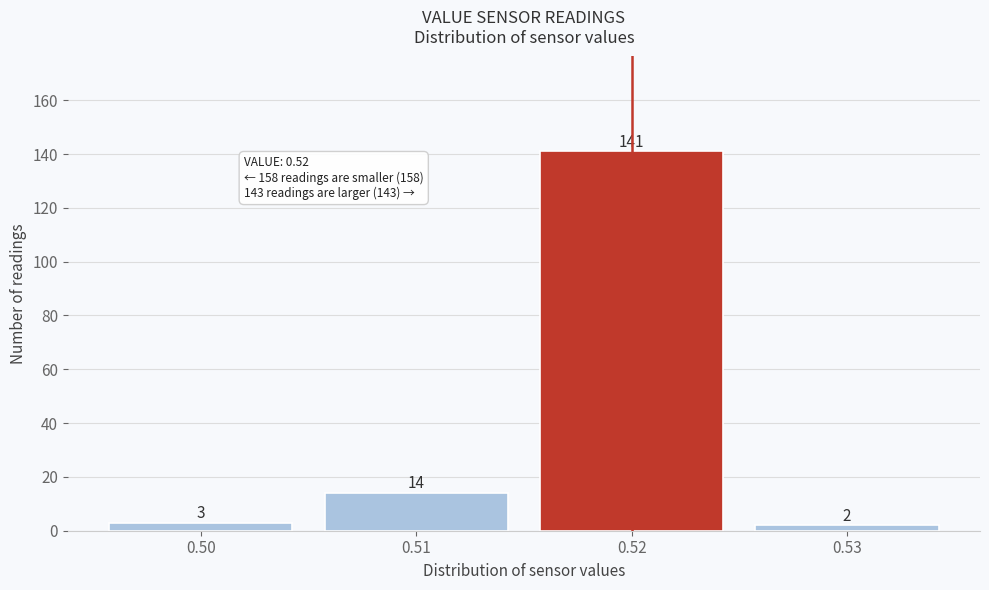

How tall is the bar that spans 0.515 to 0.525 on the x-axis?

141